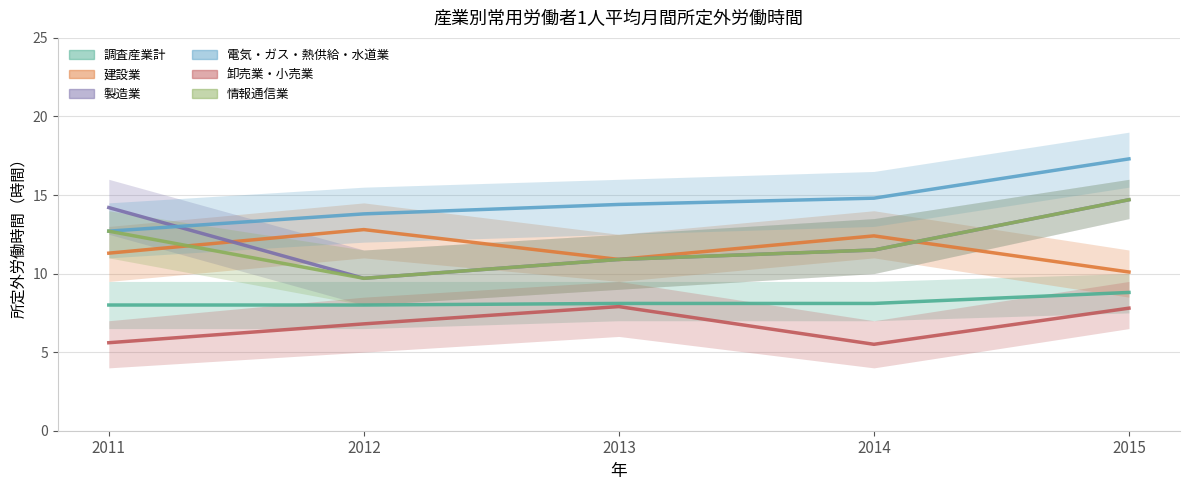

True or false: 調査産業計 has a value of 8.0 at 2012.

True